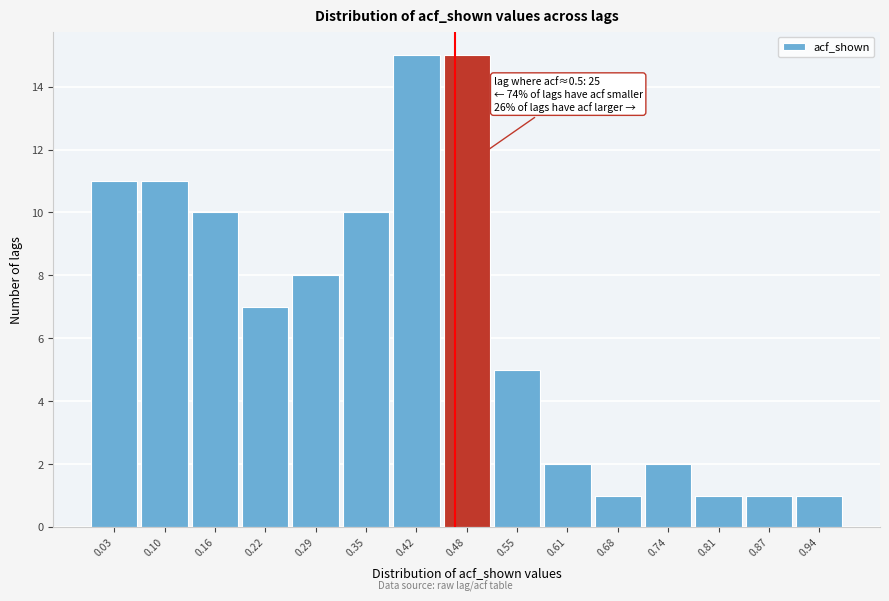

Reading left to right, extract all data points from this chart.

11	11	10	7	8	10	15	15	5	2	1	2	1	1	1